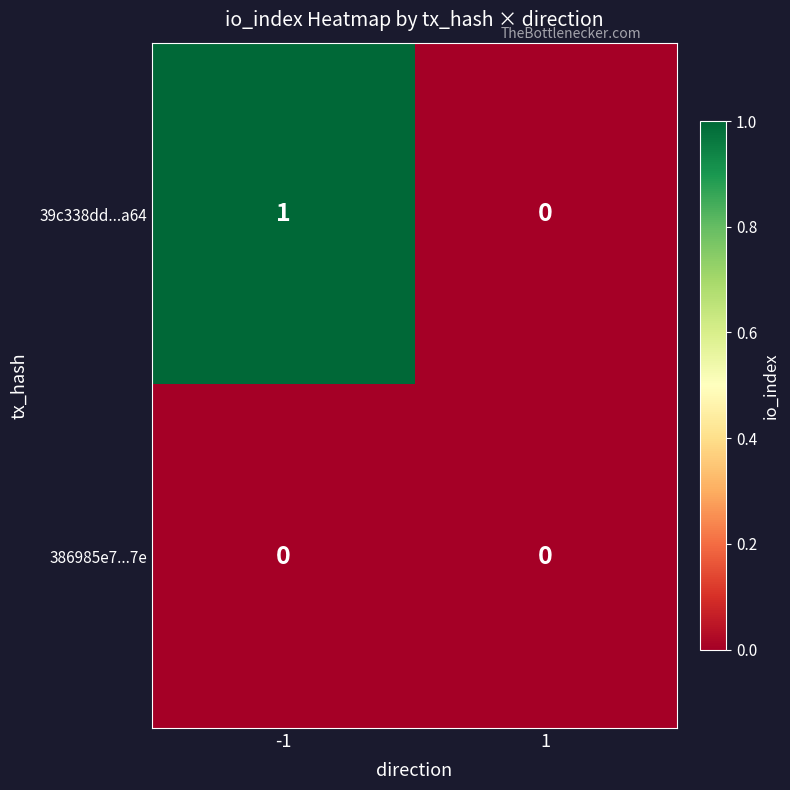

Which series changed the most between -1 and 1?

39c338dd...a64